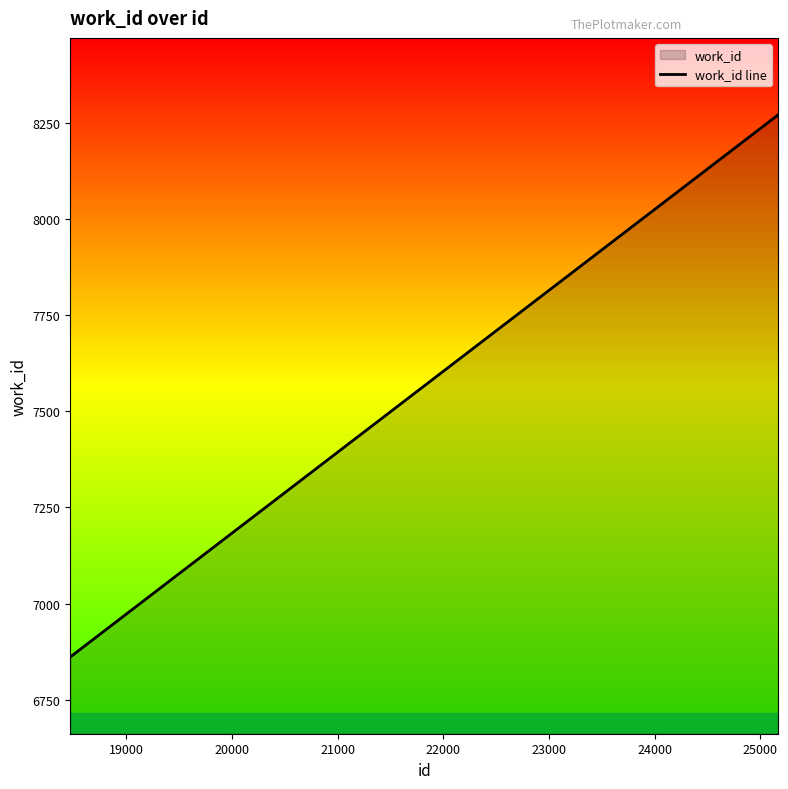

What is the difference between the maximum and minimum values?

1408